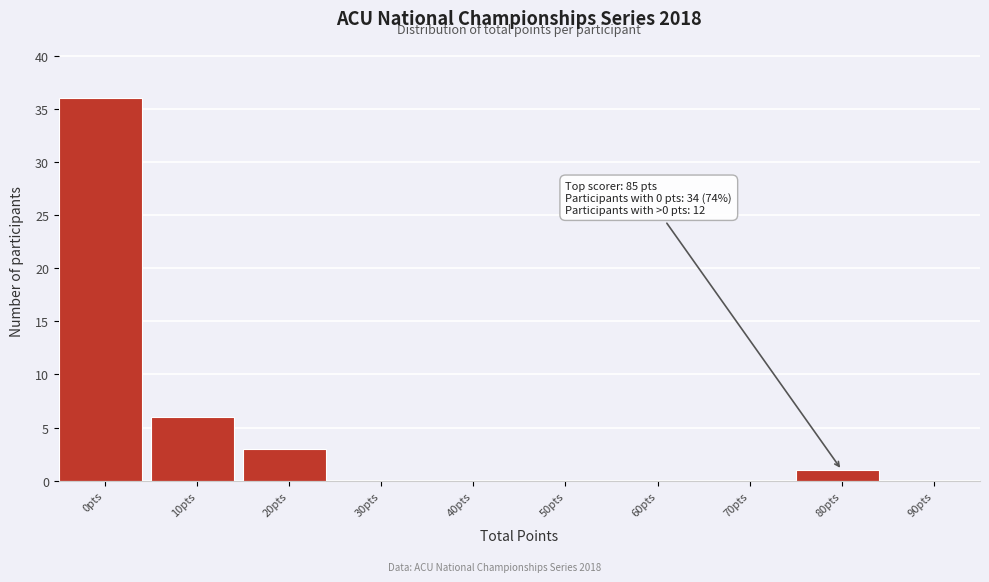

Reading left to right, list all the values displayed in this chart.

0pts=36	10pts=6	20pts=3	30pts=0	40pts=0	50pts=0	60pts=0	70pts=0	80pts=1	90pts=0